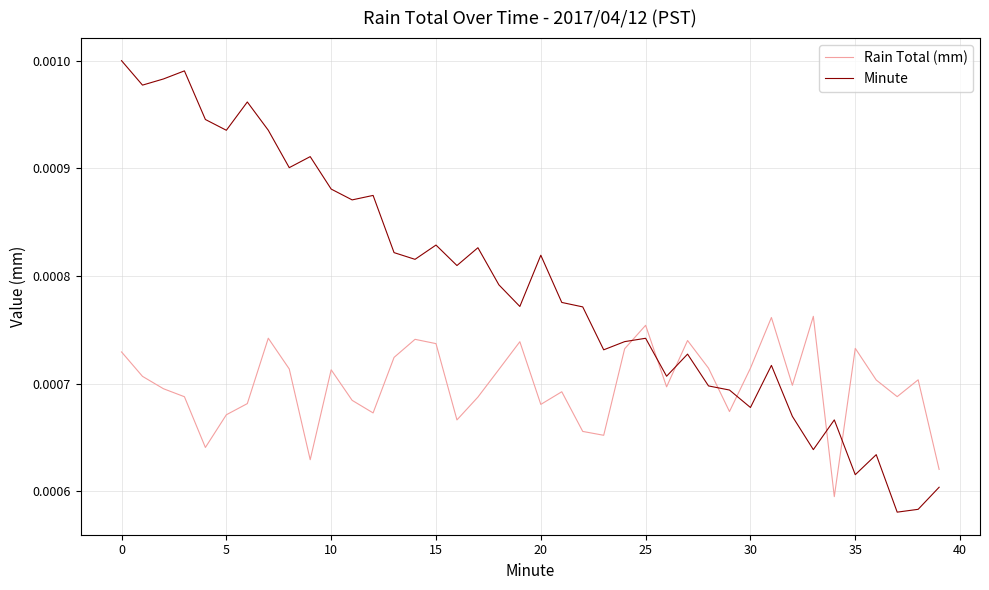

Which series has the largest range (max minus min)?

Minute